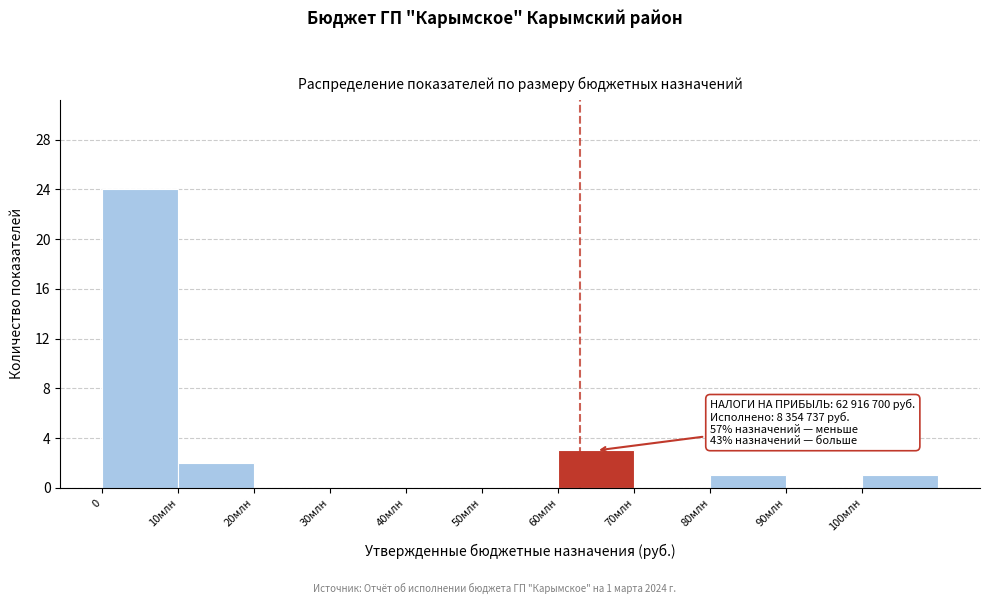

Reading left to right, transcribe all the data shown in this chart.

0=24	10млн=2	20млн=0	30млн=0	40млн=0	50млн=0	60млн=3	70млн=0	80млн=1	90млн=0	100млн=1